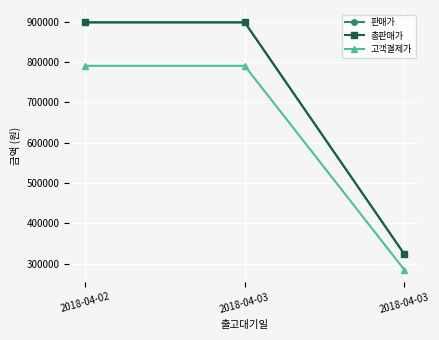

Does the chart have visible grid lines?

Yes